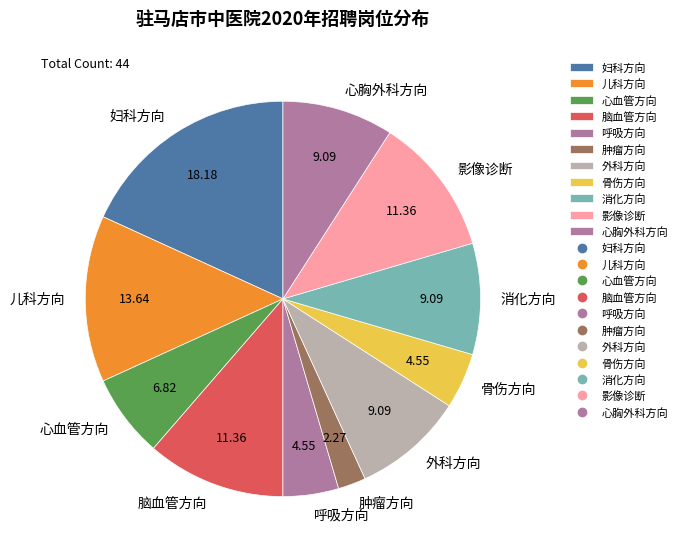

How many slices are in this pie chart?

11